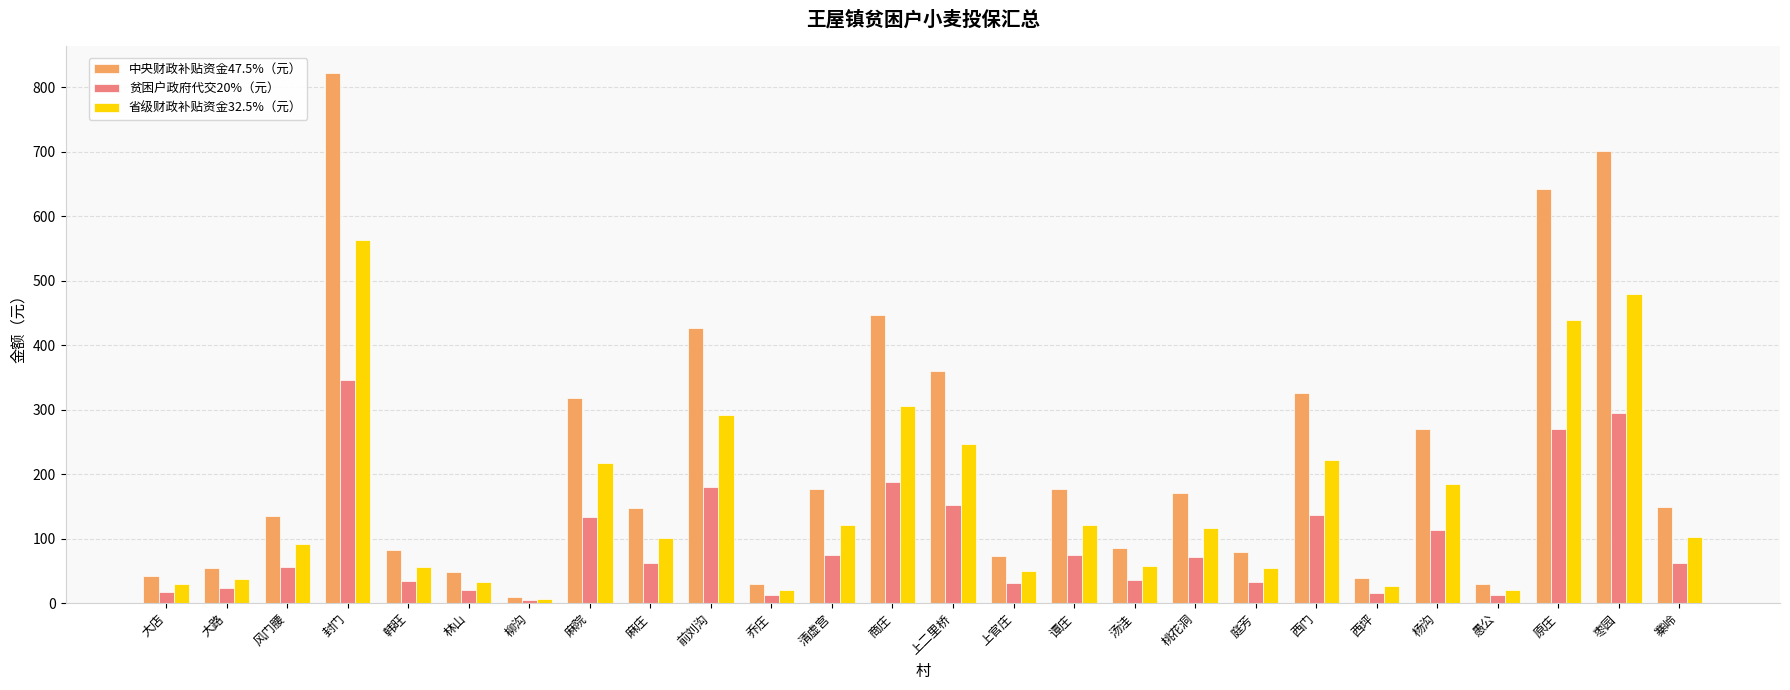

Which series has the widest spread of values?

中央财政补贴资金47.5%（元）